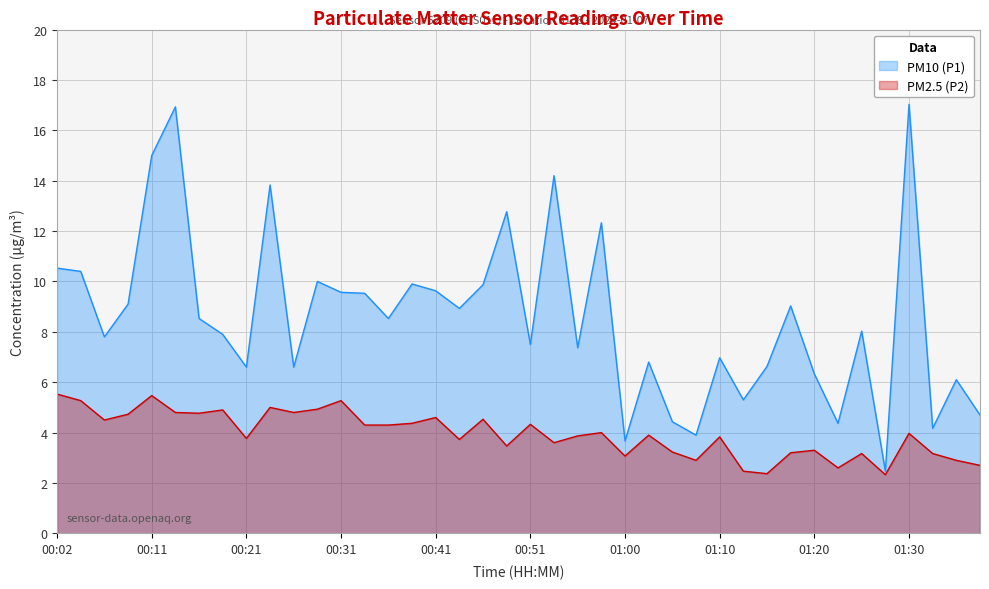

What position from the right is 00:53?

19